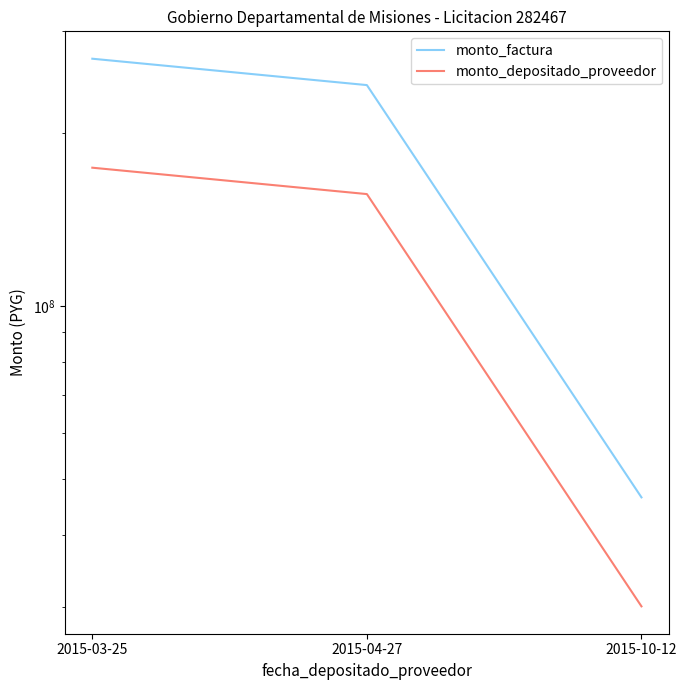

What is the highest value of the monto_depositado_proveedor series?

173873821